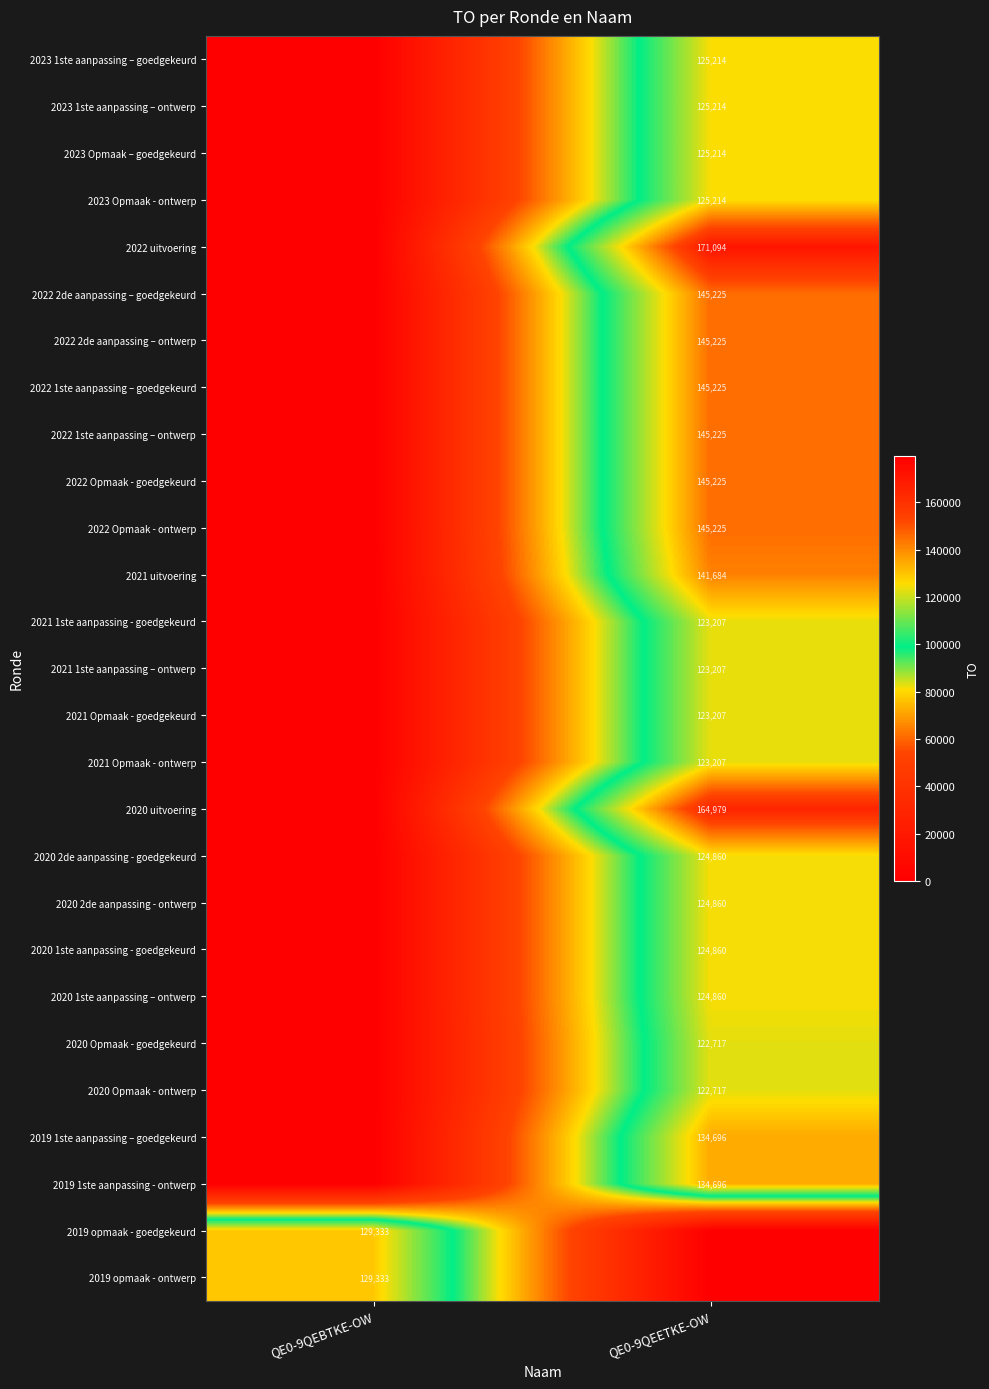

At which category does the chart reach its peak across all series?

QE0-9QEETKE-OW